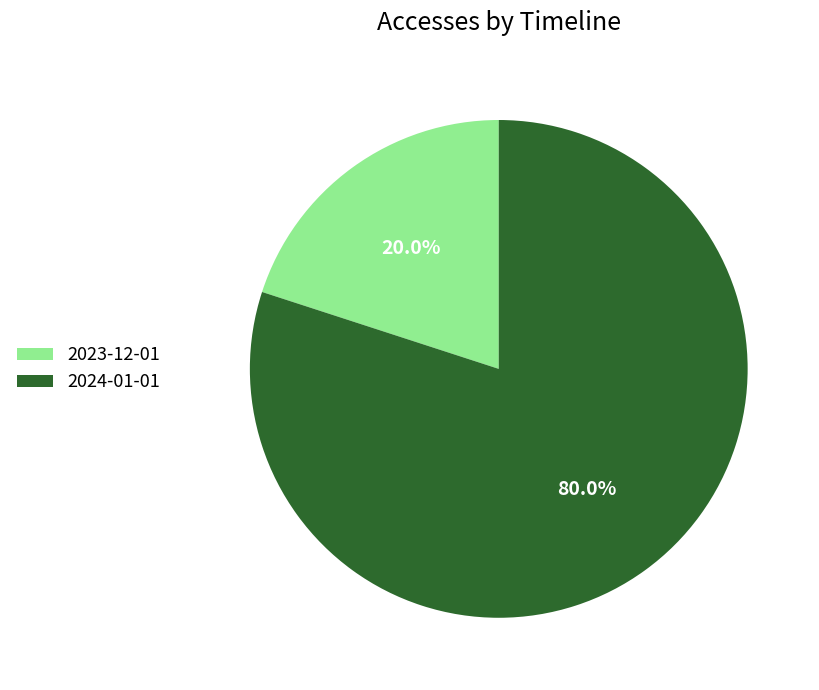

To the nearest percent, what is the combined percentage of 2023-12-01 and 2024-01-01?

100%